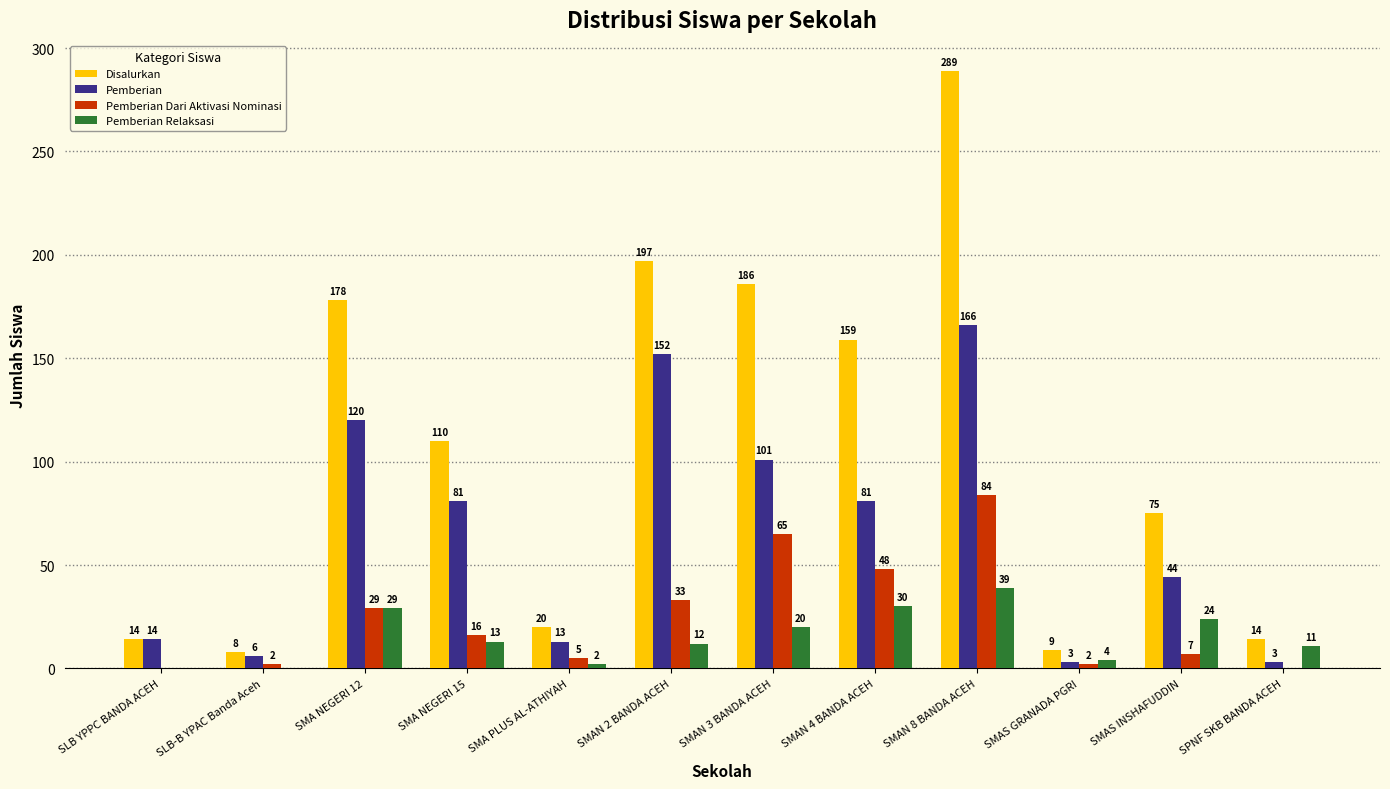

Which series has the largest range (max minus min)?

Disalurkan